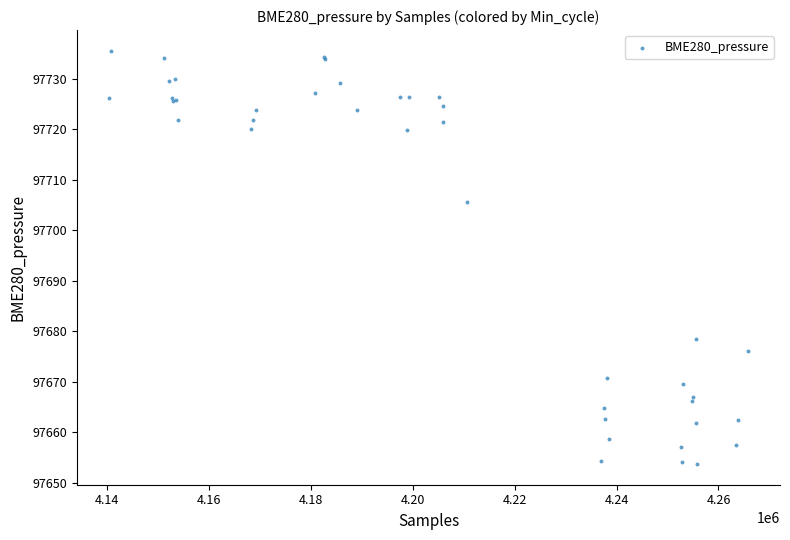

What Y value in the scatter plot is closest to 97694?

97705.7